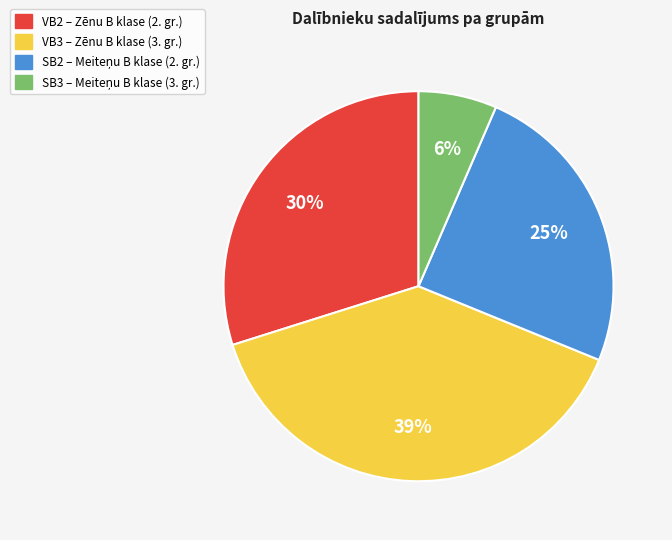

Do SB3 and VB2 together represent more than half of the pie?

No